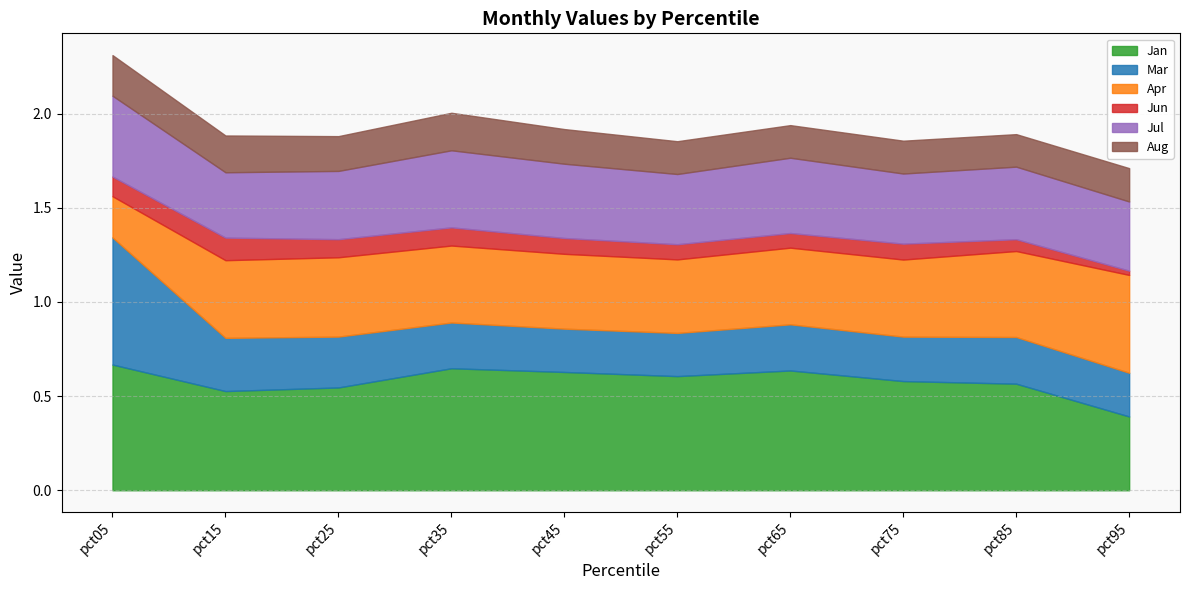

What is the maximum value shown in the chart?

0.7